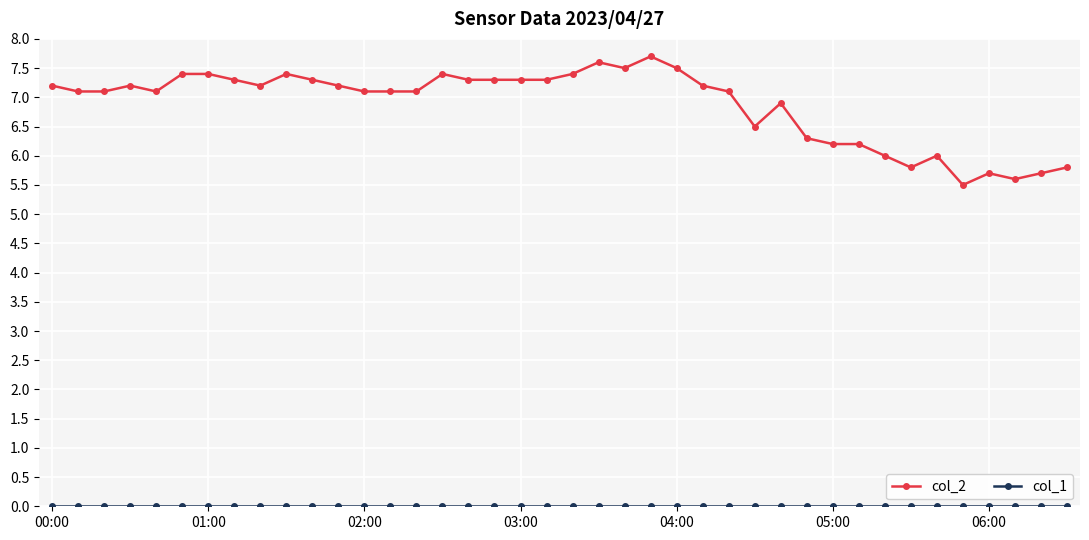

How many data points does each series have?

40